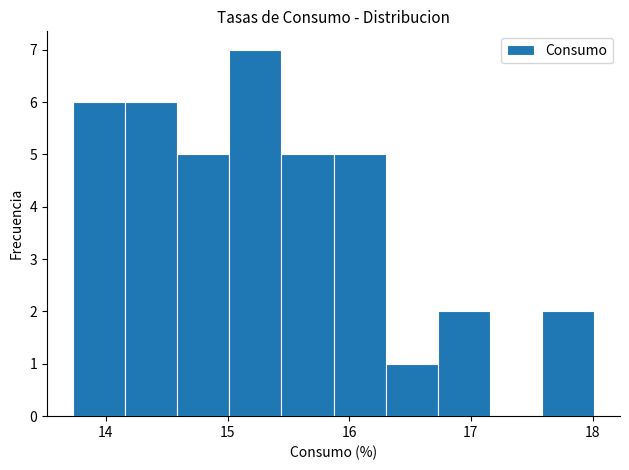

Reading left to right, transcribe this chart: for each bar, give the range it covers on the x-axis and its height. Neither the bar edges nor the heights are printed on the chart, so give them approximately, as read against the axes.

13.7 to 14.2: 6
14.2 to 14.6: 6
14.6 to 15.0: 5
15.0 to 15.4: 7
15.4 to 15.9: 5
15.9 to 16.3: 5
16.3 to 16.7: 1
16.7 to 17.2: 2
17.2 to 17.6: 0
17.6 to 18.0: 2